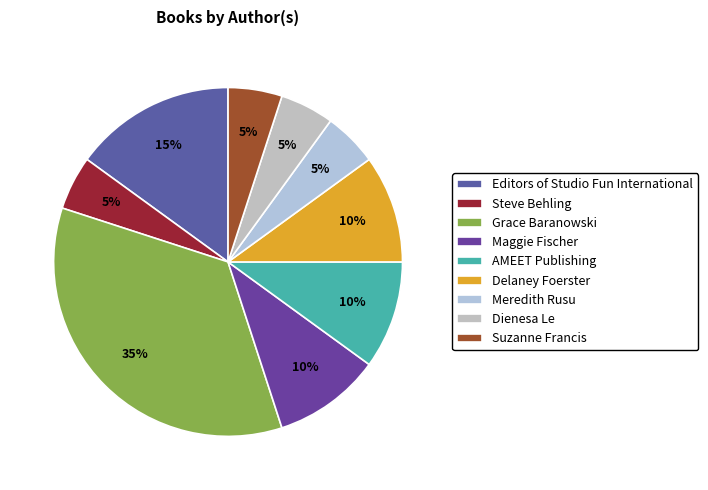

What is the ratio of the value at AMEET Publishing to the value at Grace Baranowski?

0.3